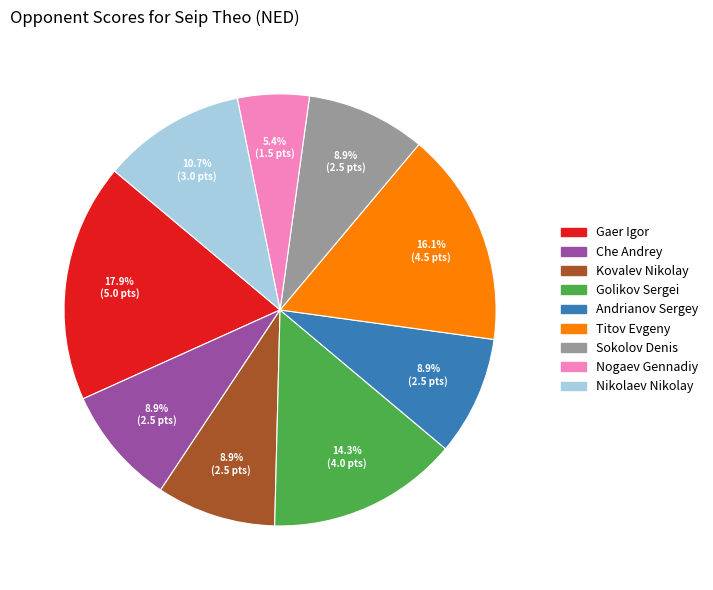

Does any single category account for the majority?

No